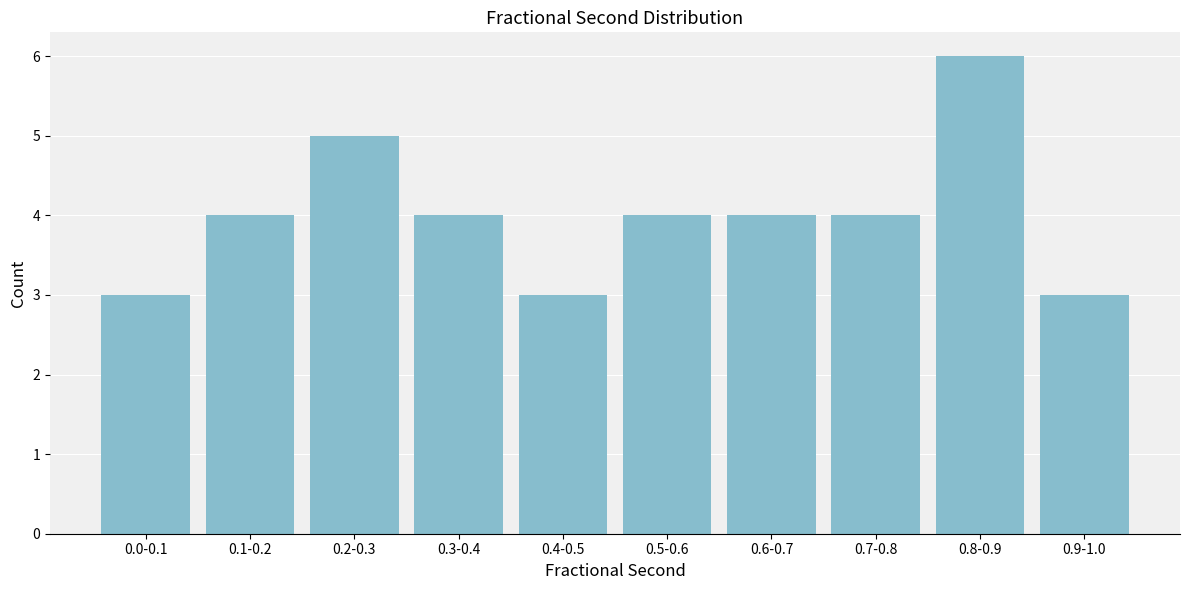

Reading left to right, extract all data points from this chart.

0.0-0.1=3	0.1-0.2=4	0.2-0.3=5	0.3-0.4=4	0.4-0.5=3	0.5-0.6=4	0.6-0.7=4	0.7-0.8=4	0.8-0.9=6	0.9-1.0=3